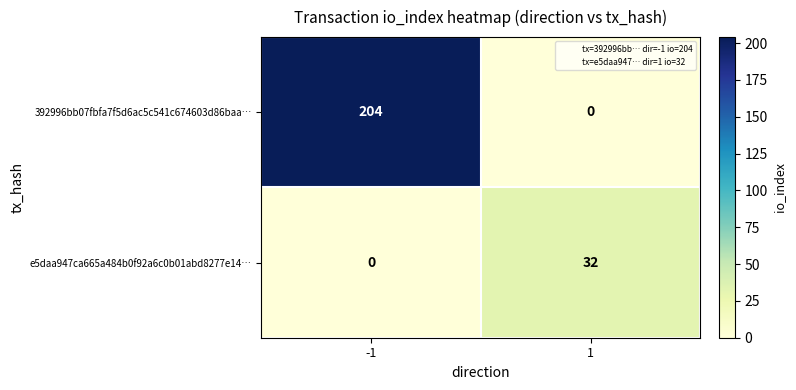

The e5daa947ca665a484b0f92a6c0b01abd8277e14… series shows 32 at 1. True or false?

True